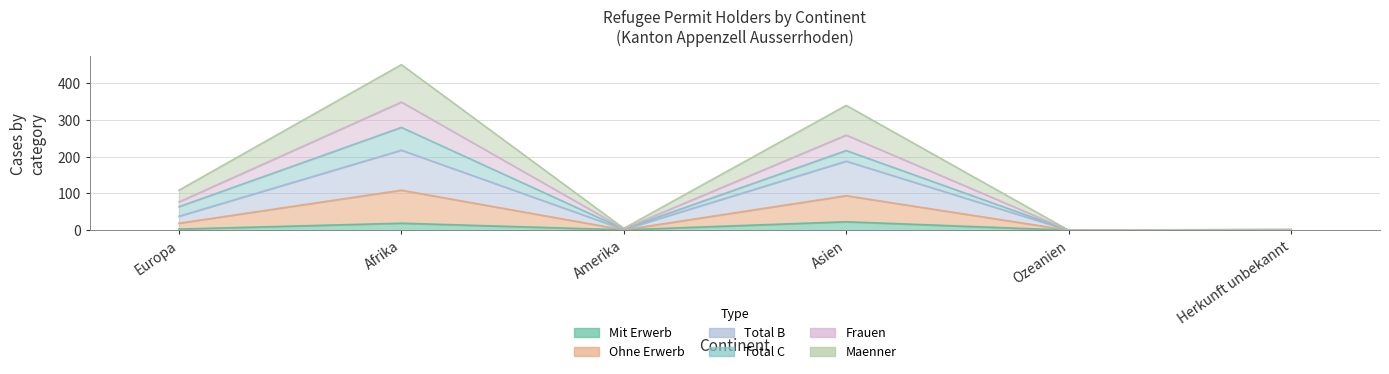

True or false: Mit Erwerb has a value of 14 at Ozeanien.

False